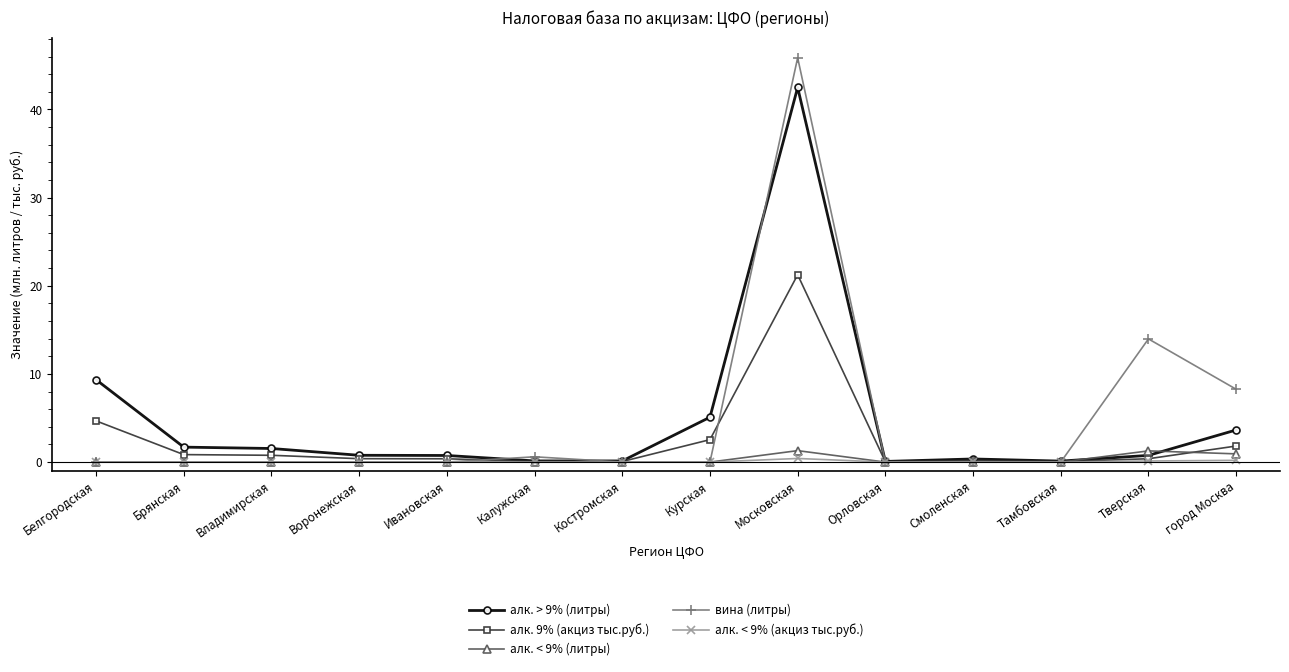

What is the approximate value of алк. > 9% (литры) at Курская?

5.1